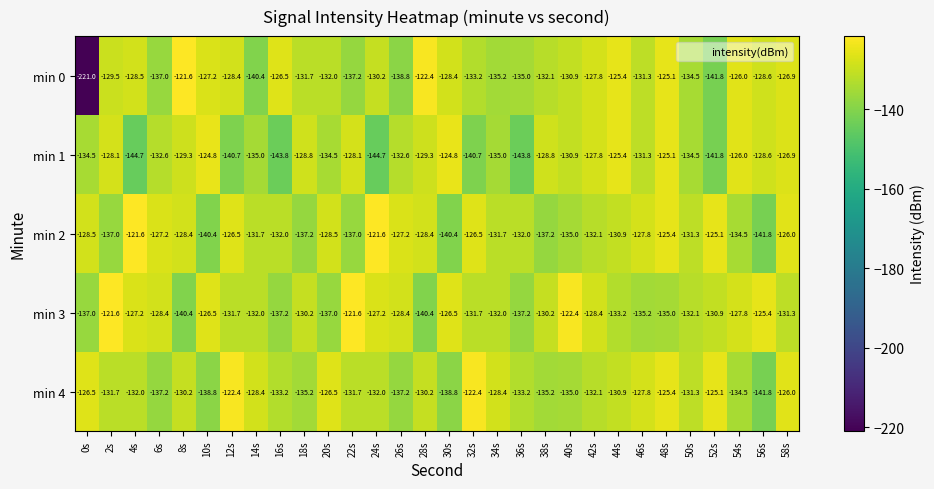

Rank the series at 38s from lowest to highest value.

min 2, min 4, min 0, min 3, min 1